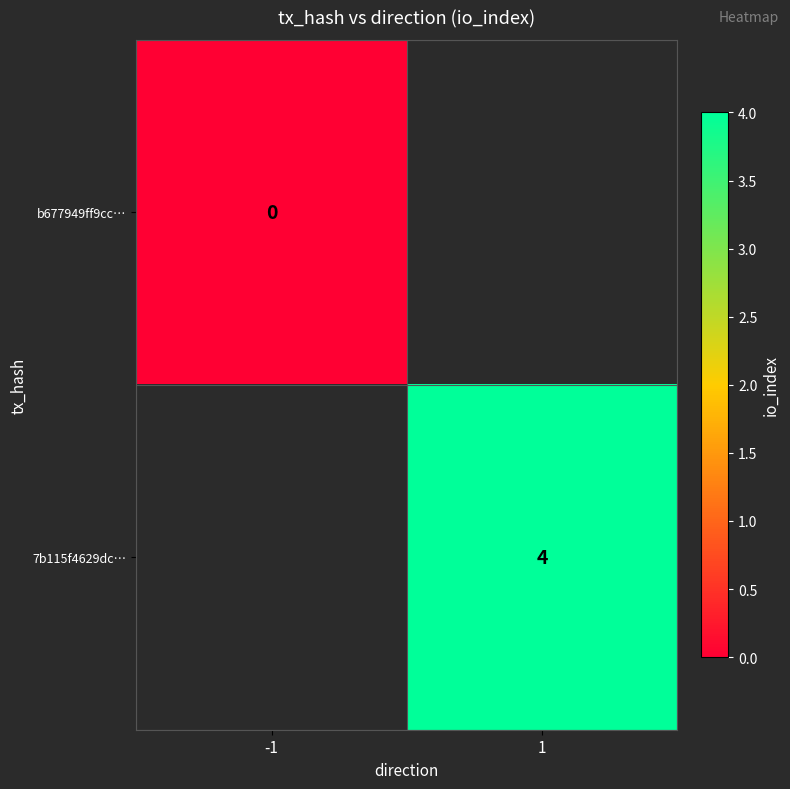

Count the number of data series in this chart.

2